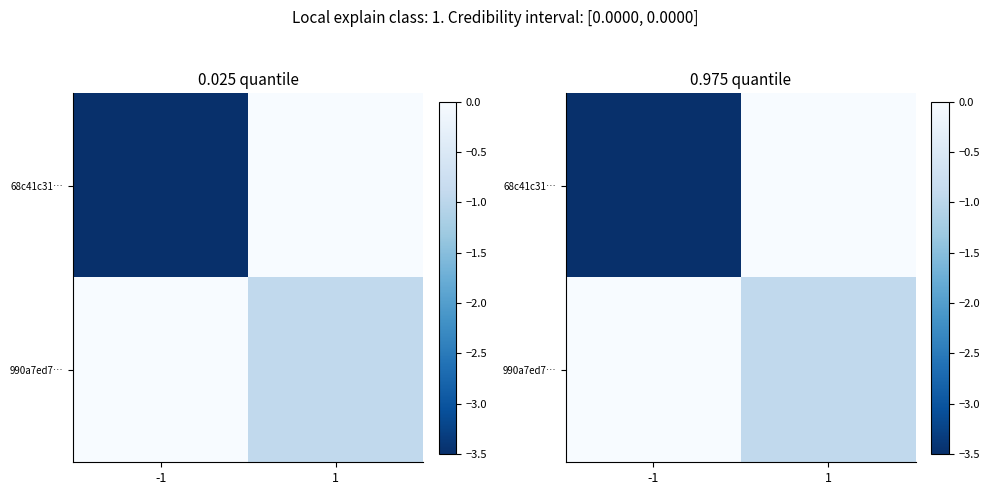

List the labels in order of 68c41c31… value, smallest first.

-1, 1